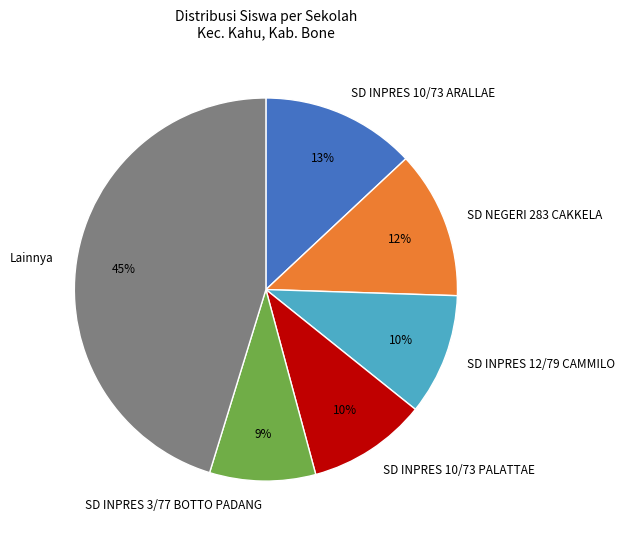

What percentage is the SD INPRES 10/73 ARALLAE slice, to the nearest percent?

13%